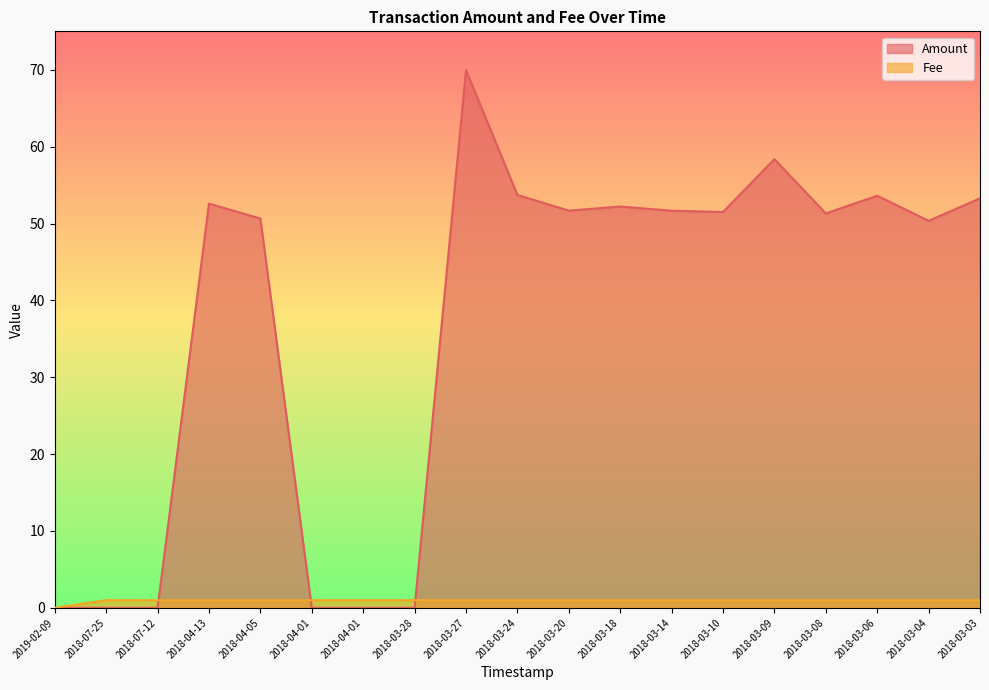

Which label corresponds to the smallest value in the chart?

2019-02-09